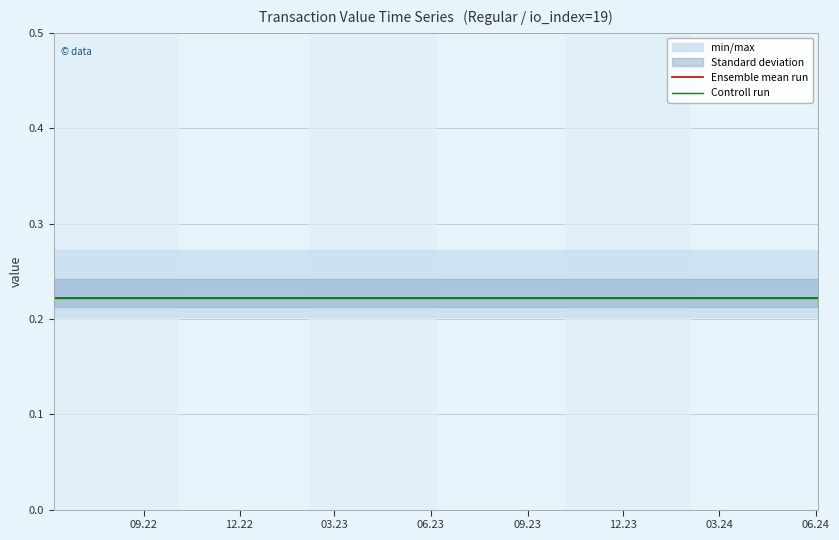

Is it true that Ensemble mean run equals 0.2 at 12.23?

True